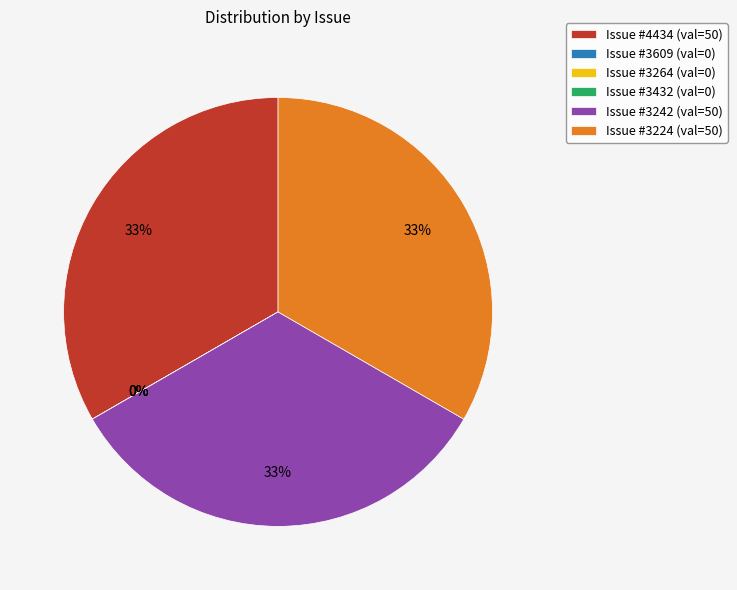

Does 4434 account for over 50% of the chart?

No